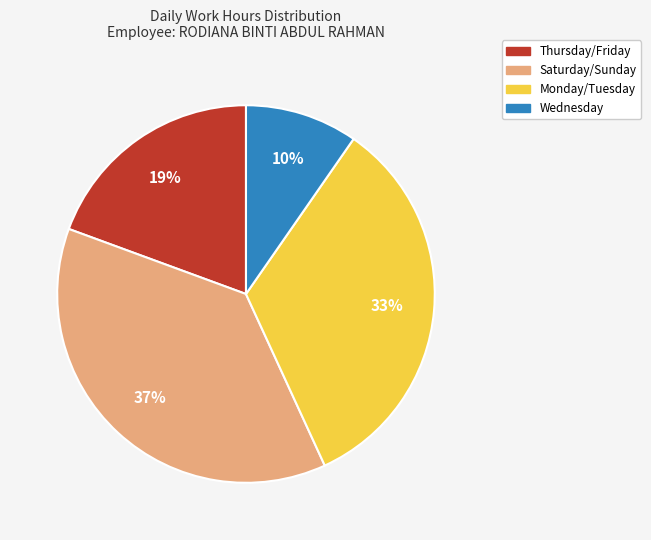

To the nearest percent, what is the average slice percentage?

25%